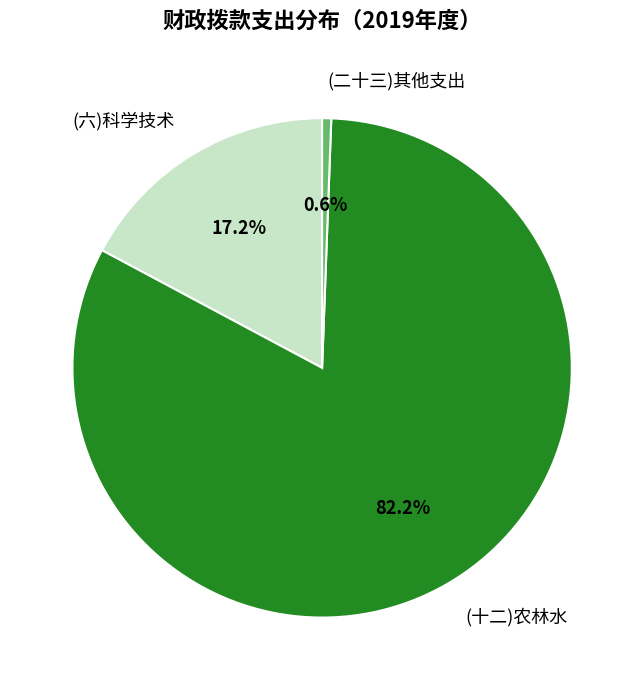

Which slice is the largest?

(十二)农林水